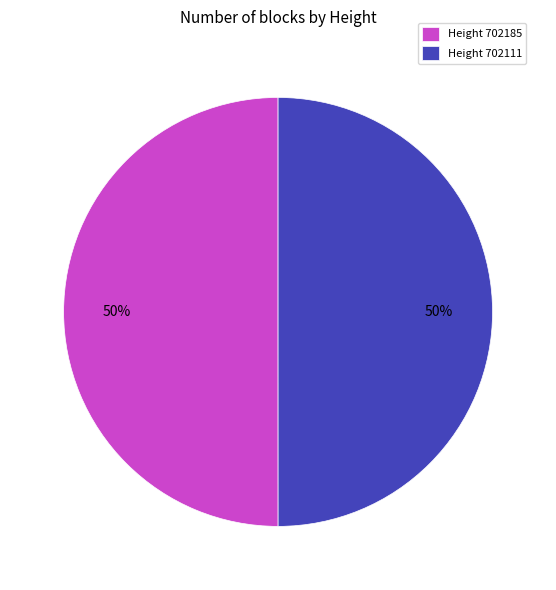

Approximately how many times larger is the value at Height 702185 compared to Height 702111?

1.0